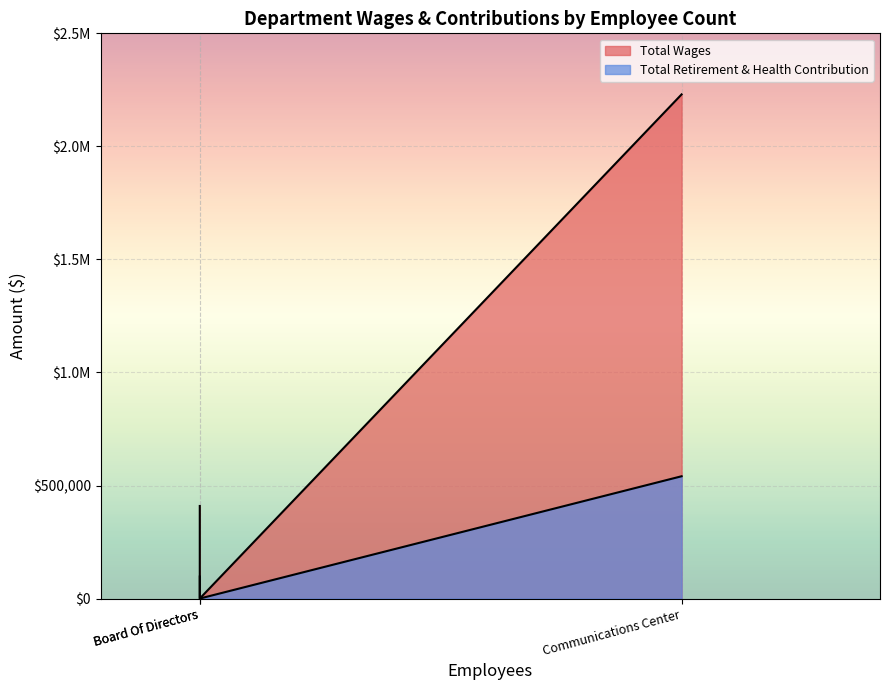

How many lines are shown in the chart?

2